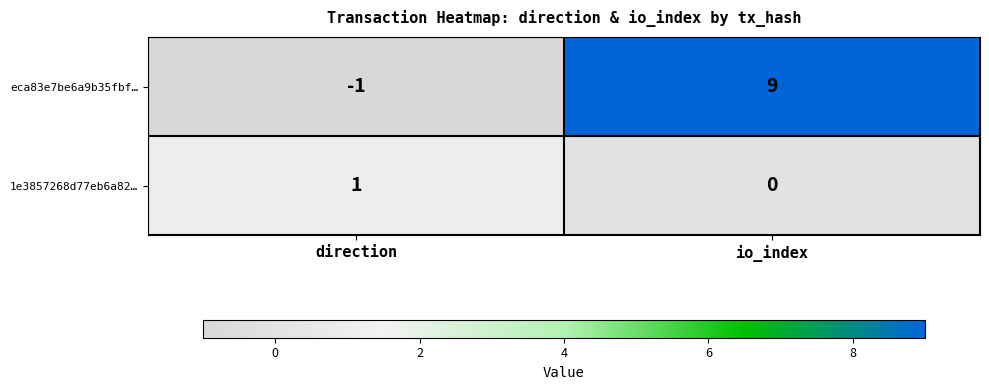

Reading right to left, list all the values displayed in this chart.

eca83e7be6a9b35fbf…: 9	-1
1e3857268d77eb6a82…: 0	1